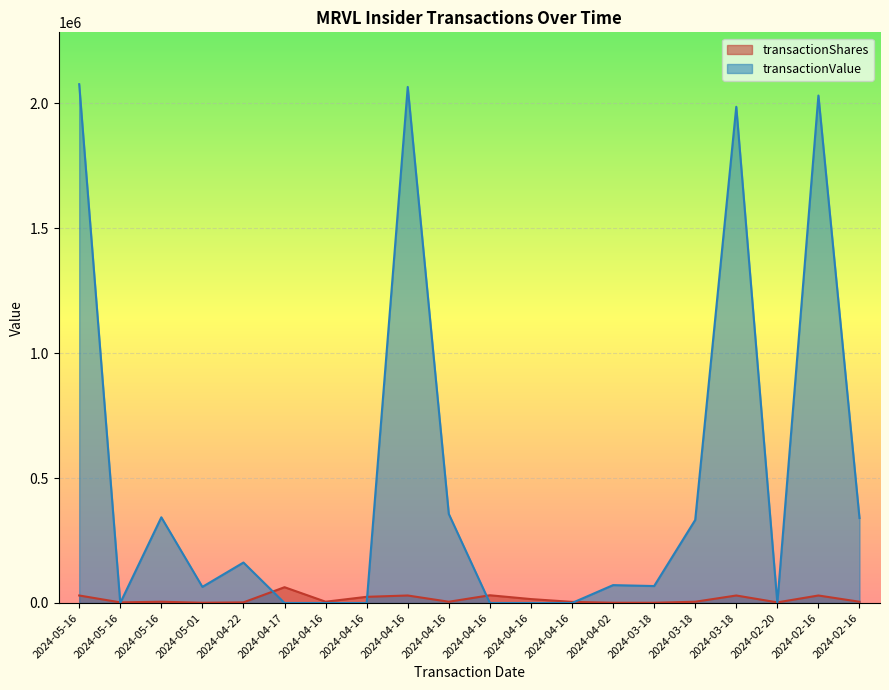

What are all the series names shown in the legend?

transactionShares, transactionValue